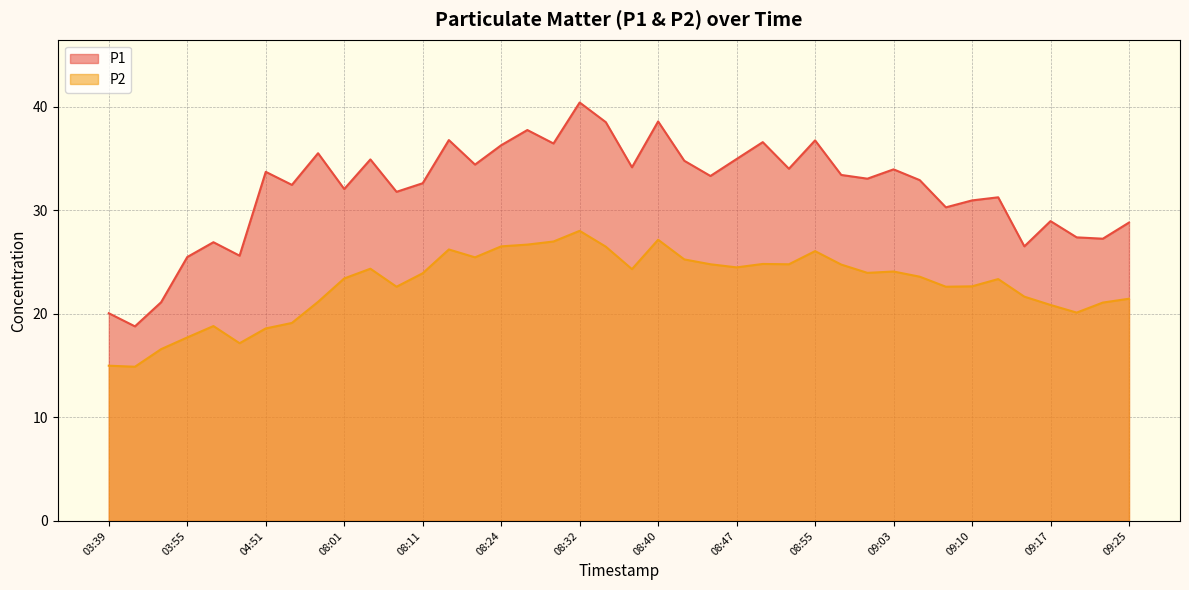

What is the difference between the maximum and second lowest values in the P1 series?

20.4